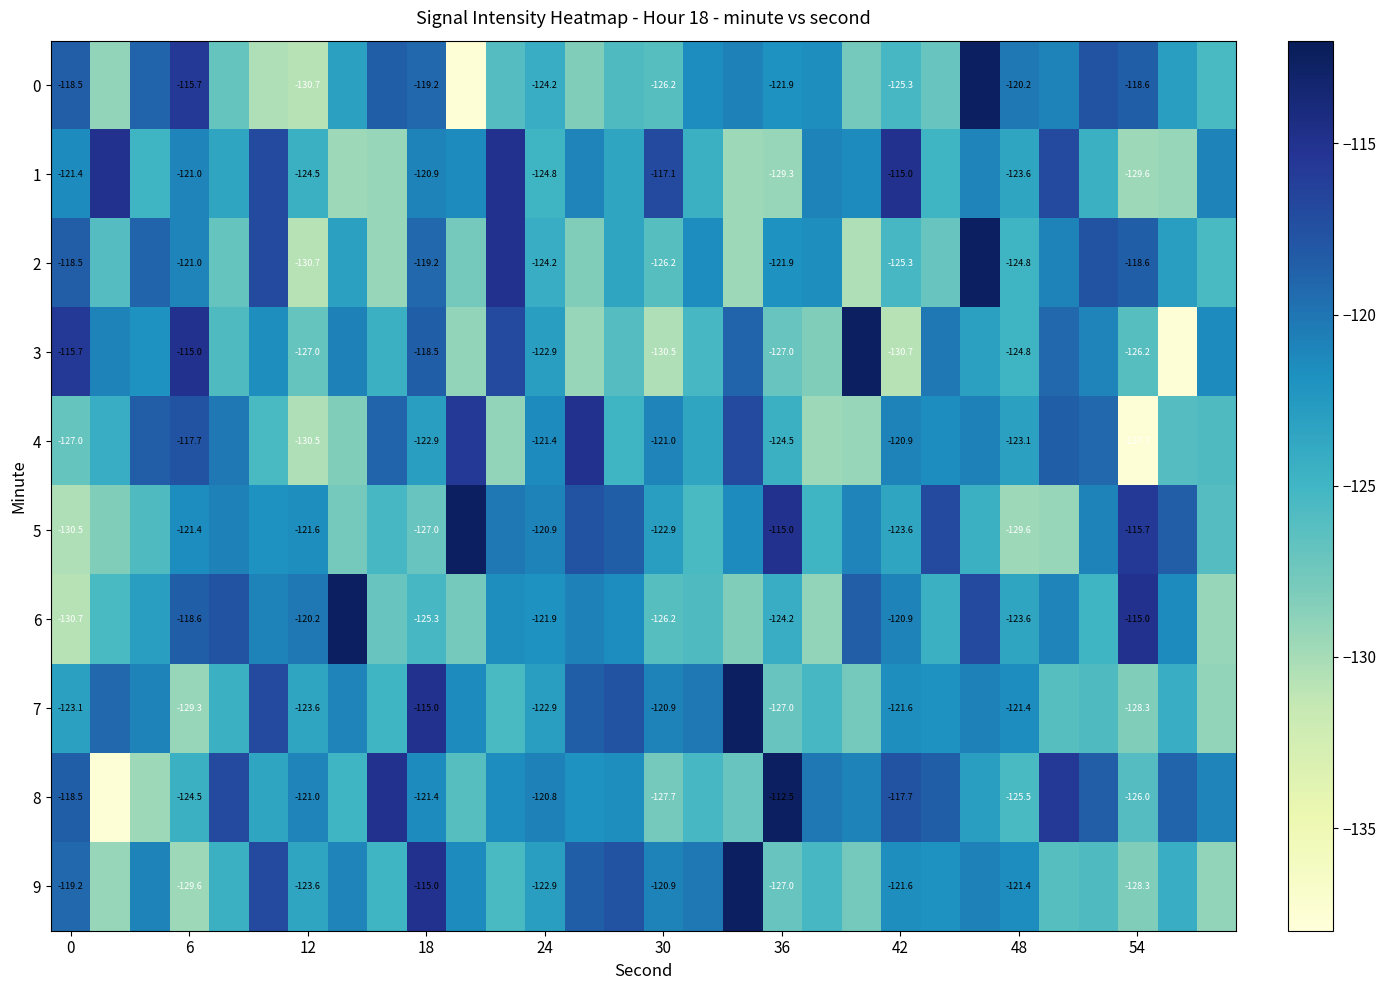

What is the average value of the 8 series?

-122.1